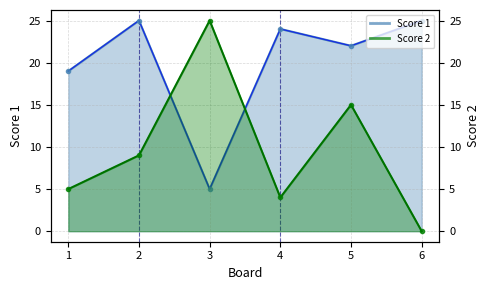

Which series has the largest total across all categories?

Score 1